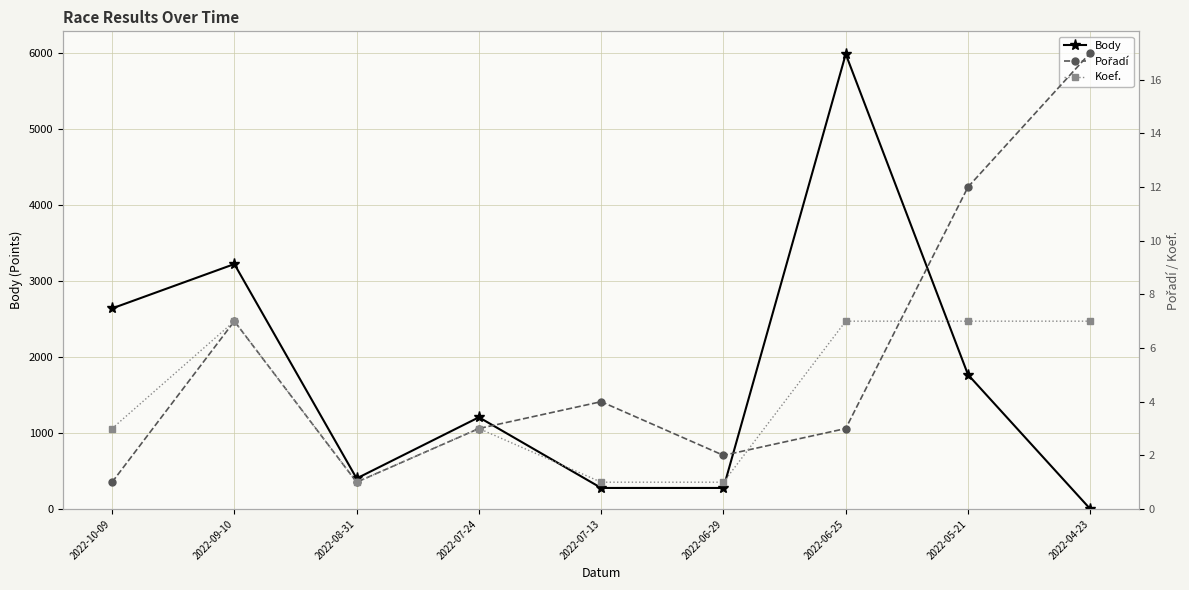

Does the chart display data point markers on the line(s)?

Yes